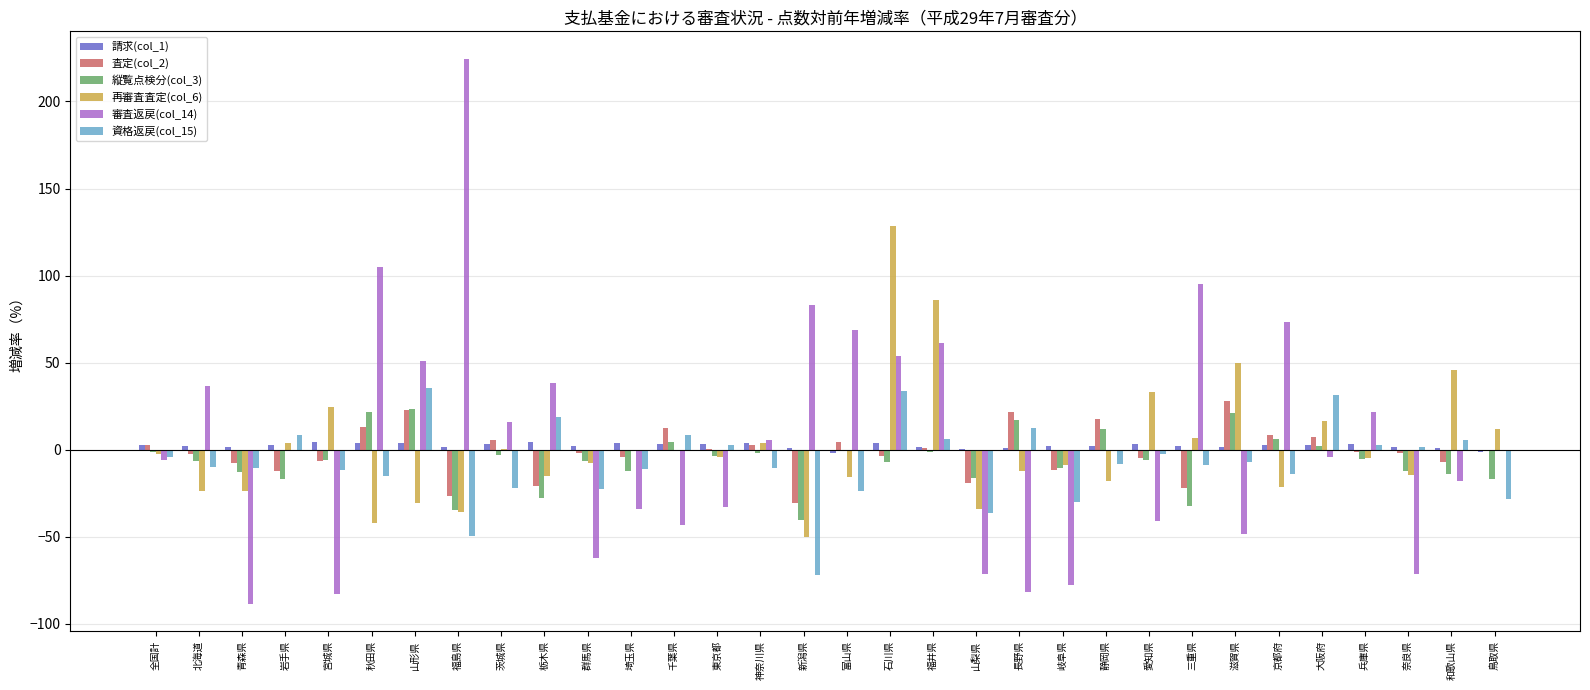

How many groups of bars are there?

32